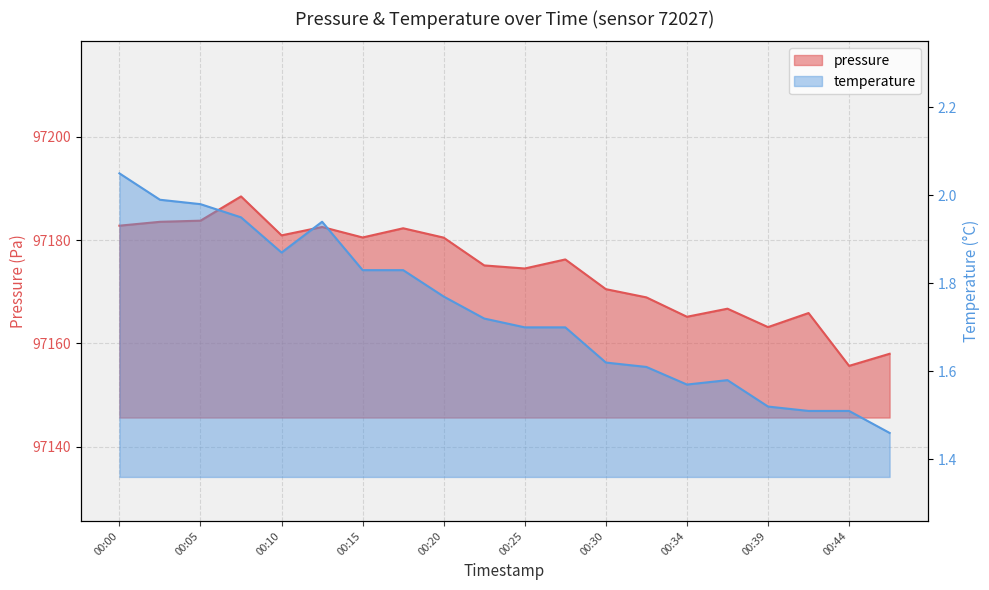

Which series has the largest total across all categories?

pressure